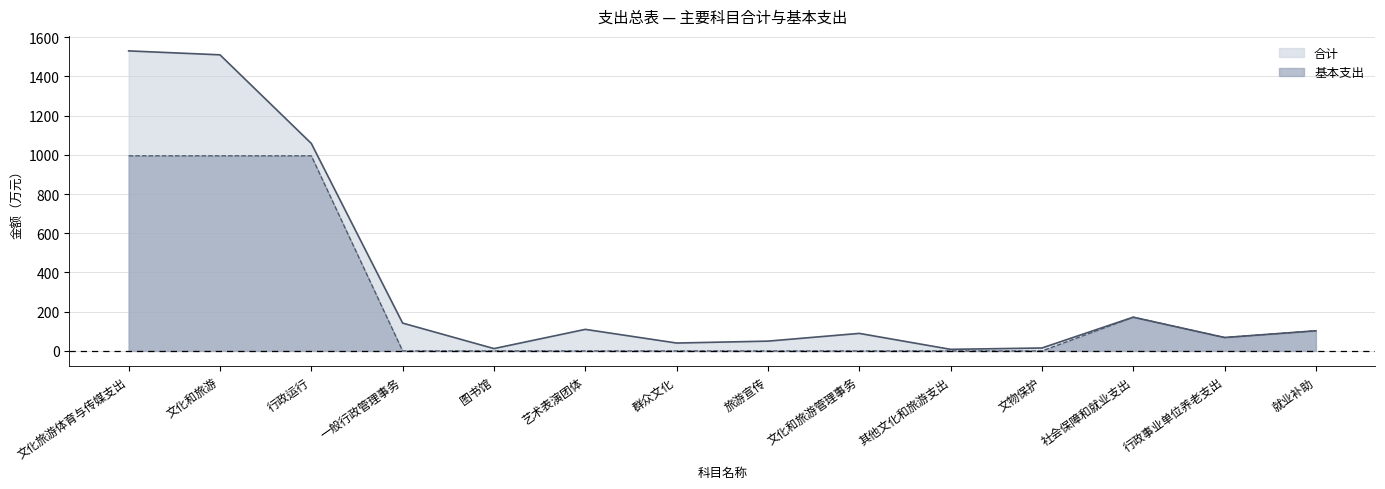

Which series has the widest spread of values?

合计